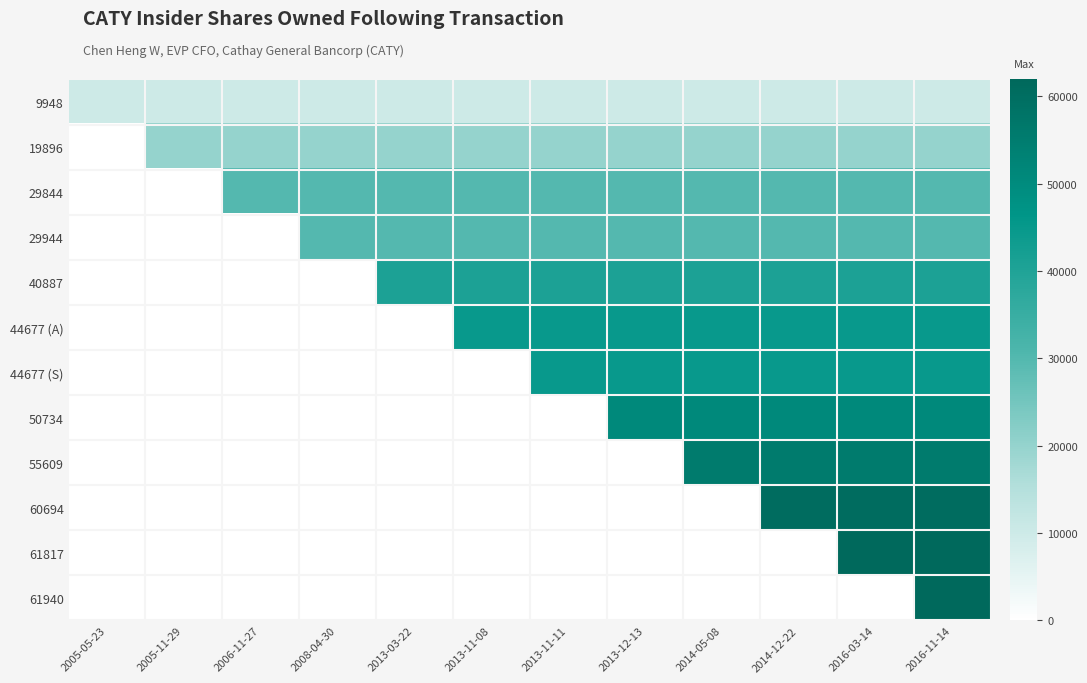

Reading left to right, what are all the values shown in this chart?

9948: 2005-05-23=9948	2005-11-29=9948	2006-11-27=9948	2008-04-30=9948	2013-03-22=9948	2013-11-08=9948	2013-11-11=9948	2013-12-13=9948	2014-05-08=9948	2014-12-22=9948	2016-03-14=9948	2016-11-14=9948
19896: 2005-05-23=0	2005-11-29=19896	2006-11-27=19896	2008-04-30=19896	2013-03-22=19896	2013-11-08=19896	2013-11-11=19896	2013-12-13=19896	2014-05-08=19896	2014-12-22=19896	2016-03-14=19896	2016-11-14=19896
29844: 2005-05-23=0	2005-11-29=0	2006-11-27=29844	2008-04-30=29844	2013-03-22=29844	2013-11-08=29844	2013-11-11=29844	2013-12-13=29844	2014-05-08=29844	2014-12-22=29844	2016-03-14=29844	2016-11-14=29844
29944: 2005-05-23=0	2005-11-29=0	2006-11-27=0	2008-04-30=29944	2013-03-22=29944	2013-11-08=29944	2013-11-11=29944	2013-12-13=29944	2014-05-08=29944	2014-12-22=29944	2016-03-14=29944	2016-11-14=29944
40887: 2005-05-23=0	2005-11-29=0	2006-11-27=0	2008-04-30=0	2013-03-22=40887	2013-11-08=40887	2013-11-11=40887	2013-12-13=40887	2014-05-08=40887	2014-12-22=40887	2016-03-14=40887	2016-11-14=40887
44677 (A): 2005-05-23=0	2005-11-29=0	2006-11-27=0	2008-04-30=0	2013-03-22=0	2013-11-08=44677	2013-11-11=44677	2013-12-13=44677	2014-05-08=44677	2014-12-22=44677	2016-03-14=44677	2016-11-14=44677
44677 (S): 2005-05-23=0	2005-11-29=0	2006-11-27=0	2008-04-30=0	2013-03-22=0	2013-11-08=0	2013-11-11=44677	2013-12-13=44677	2014-05-08=44677	2014-12-22=44677	2016-03-14=44677	2016-11-14=44677
50734: 2005-05-23=0	2005-11-29=0	2006-11-27=0	2008-04-30=0	2013-03-22=0	2013-11-08=0	2013-11-11=0	2013-12-13=50734	2014-05-08=50734	2014-12-22=50734	2016-03-14=50734	2016-11-14=50734
55609: 2005-05-23=0	2005-11-29=0	2006-11-27=0	2008-04-30=0	2013-03-22=0	2013-11-08=0	2013-11-11=0	2013-12-13=0	2014-05-08=55609	2014-12-22=55609	2016-03-14=55609	2016-11-14=55609
60694: 2005-05-23=0	2005-11-29=0	2006-11-27=0	2008-04-30=0	2013-03-22=0	2013-11-08=0	2013-11-11=0	2013-12-13=0	2014-05-08=0	2014-12-22=60694	2016-03-14=60694	2016-11-14=60694
61817: 2005-05-23=0	2005-11-29=0	2006-11-27=0	2008-04-30=0	2013-03-22=0	2013-11-08=0	2013-11-11=0	2013-12-13=0	2014-05-08=0	2014-12-22=0	2016-03-14=61817	2016-11-14=61817
61940: 2005-05-23=0	2005-11-29=0	2006-11-27=0	2008-04-30=0	2013-03-22=0	2013-11-08=0	2013-11-11=0	2013-12-13=0	2014-05-08=0	2014-12-22=0	2016-03-14=0	2016-11-14=61940